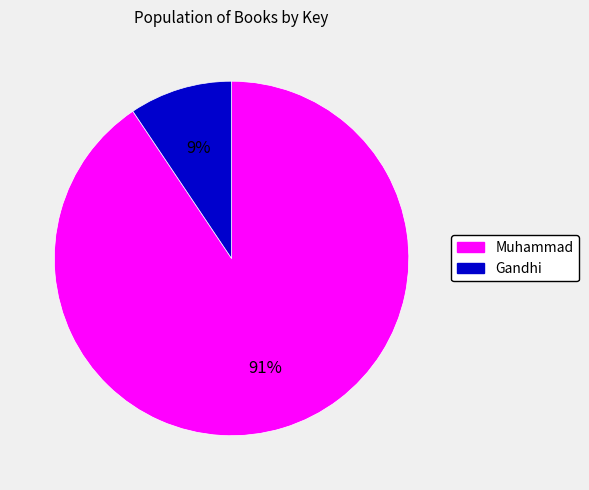

What is the largest slice in the pie chart?

Muhammad